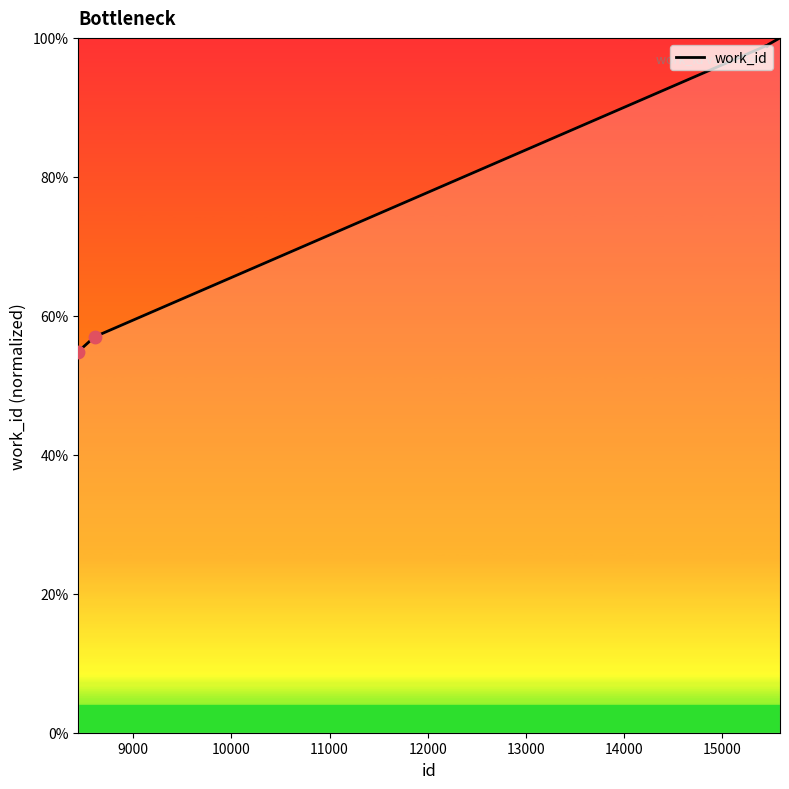

What is the difference between the maximum and minimum values?

45.1